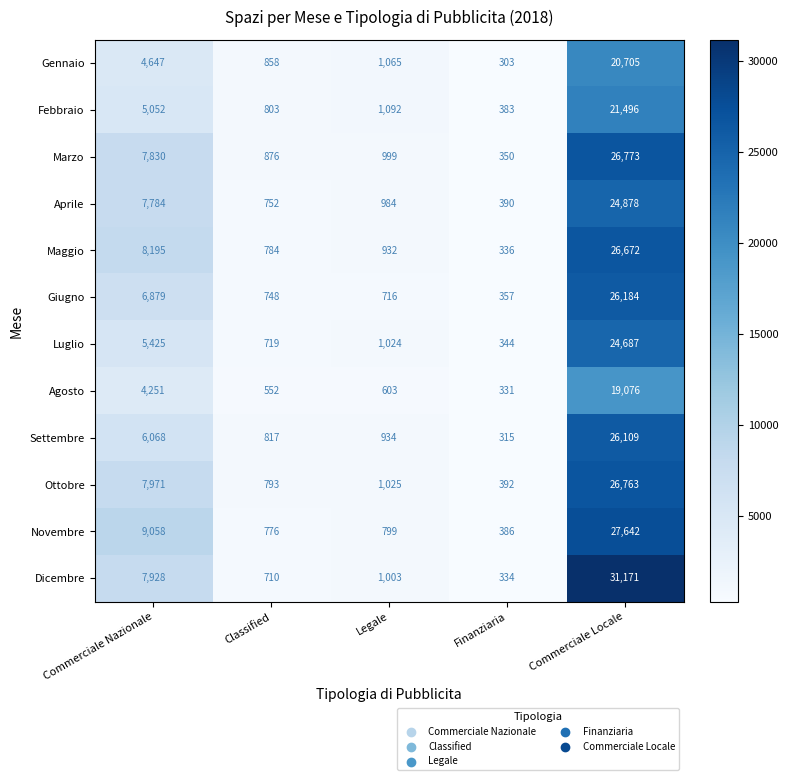

Which label corresponds to the smallest value in the chart?

Finanziaria